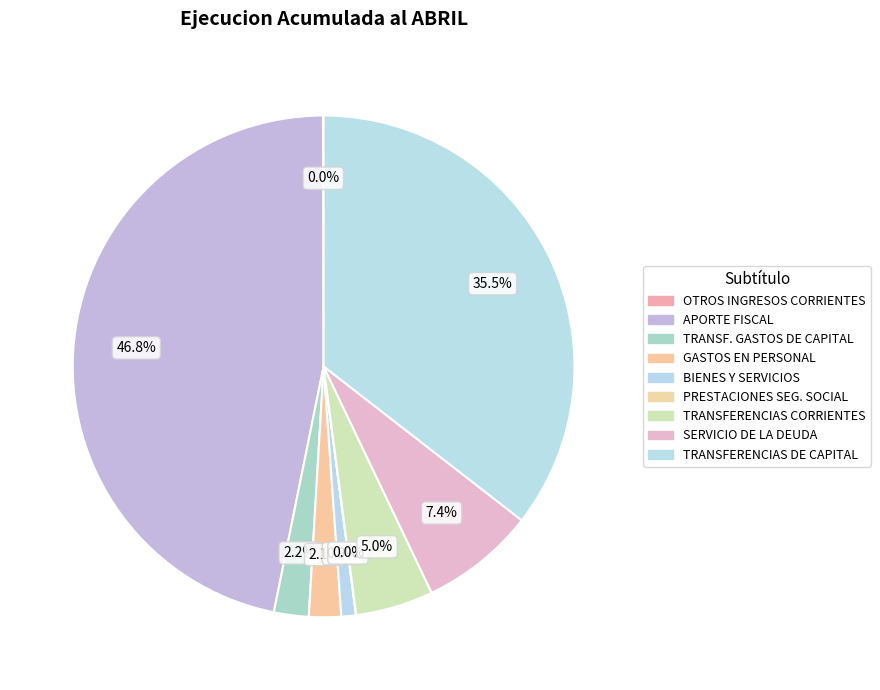

Which slice is the largest?

APORTE FISCAL